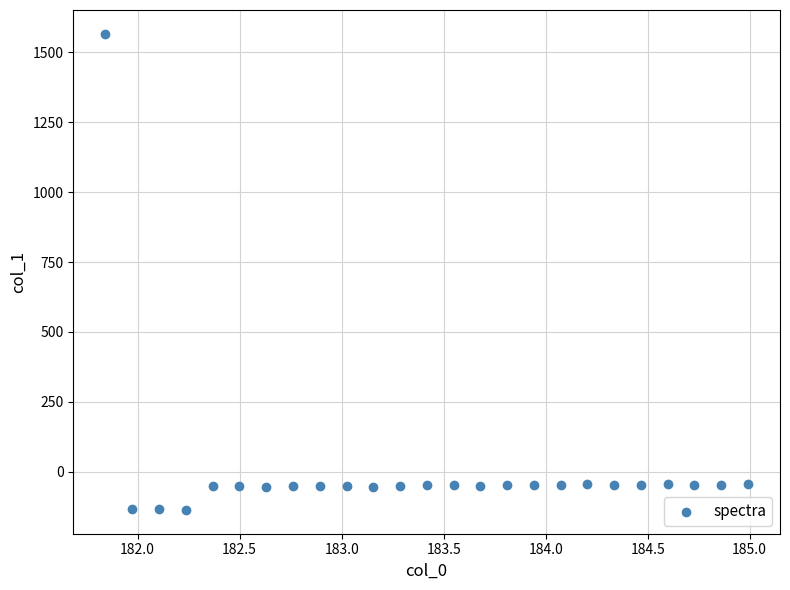

What is the range of X values (max minus min)?

3.1